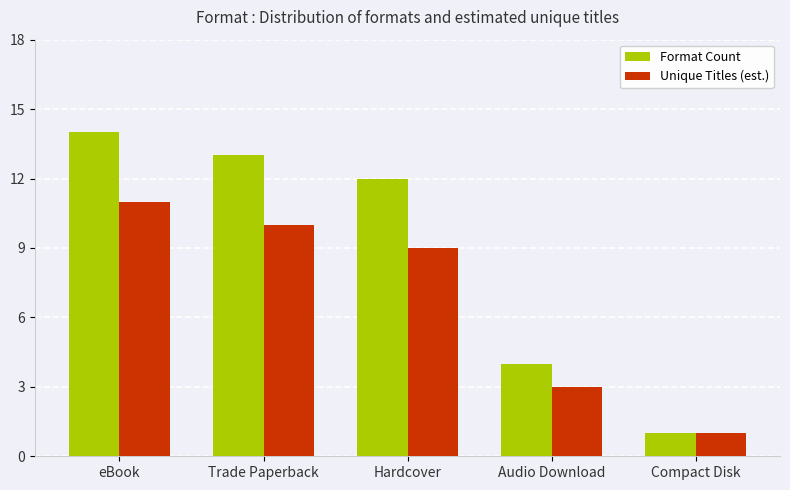

True or false: Format Count has a value of 1 at Audio Download.

False